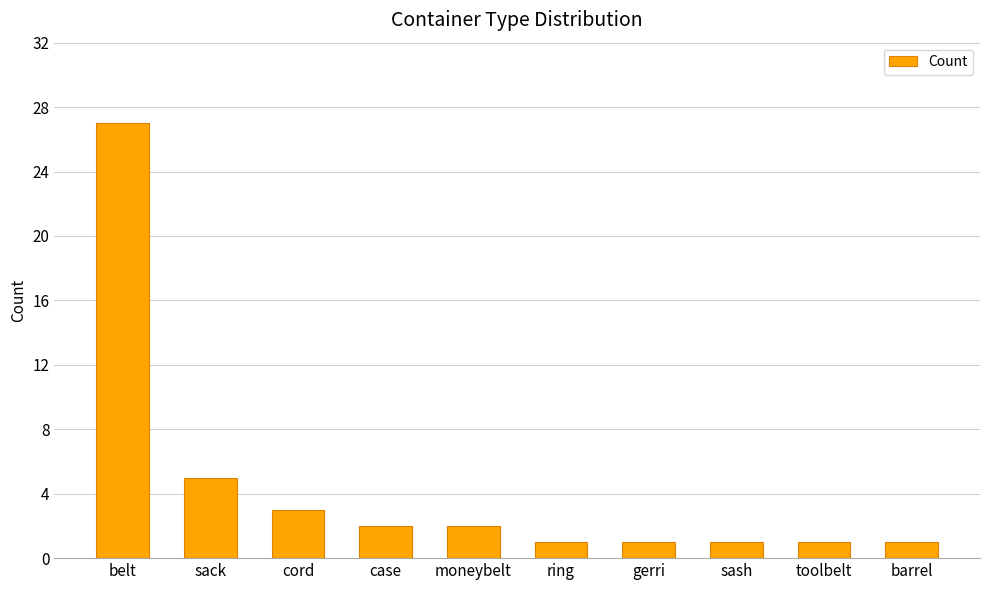

At which category does the chart reach its peak across all series?

belt